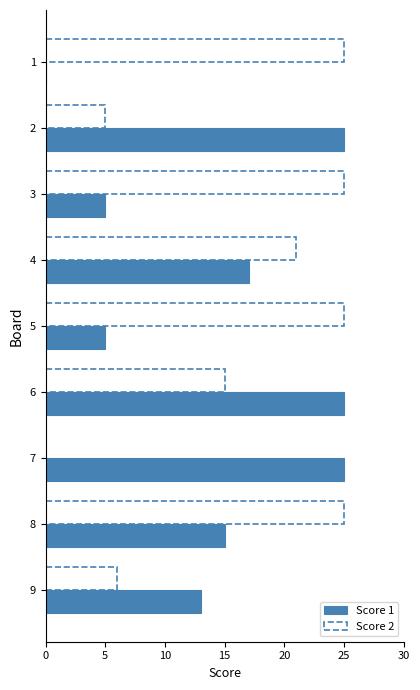

Is the value of Score 2 at 7 greater than the value of Score 1 at 6?

No